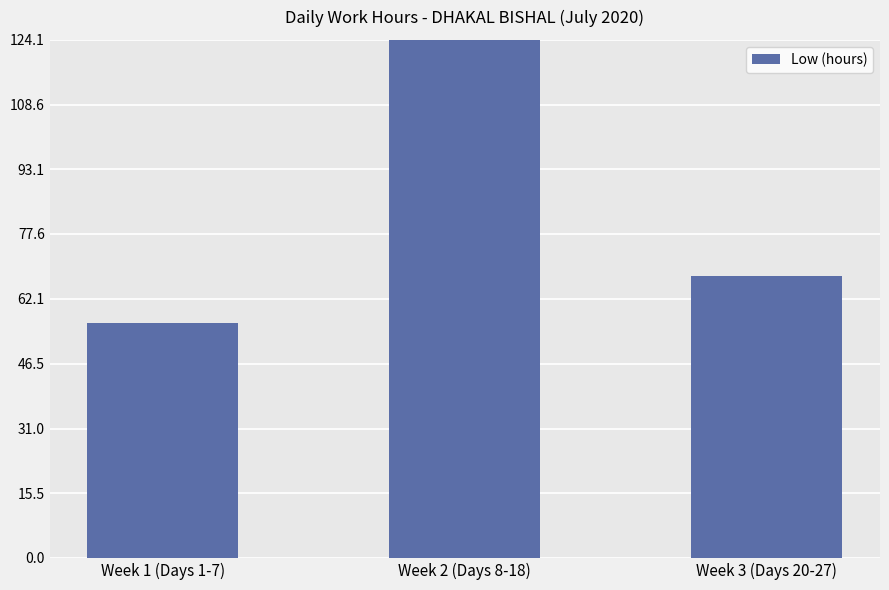

Reading left to right, list all the values displayed in this chart.

Week 1 (Days 1-7)=56.2	Week 2 (Days 8-18)=124.1	Week 3 (Days 20-27)=67.4